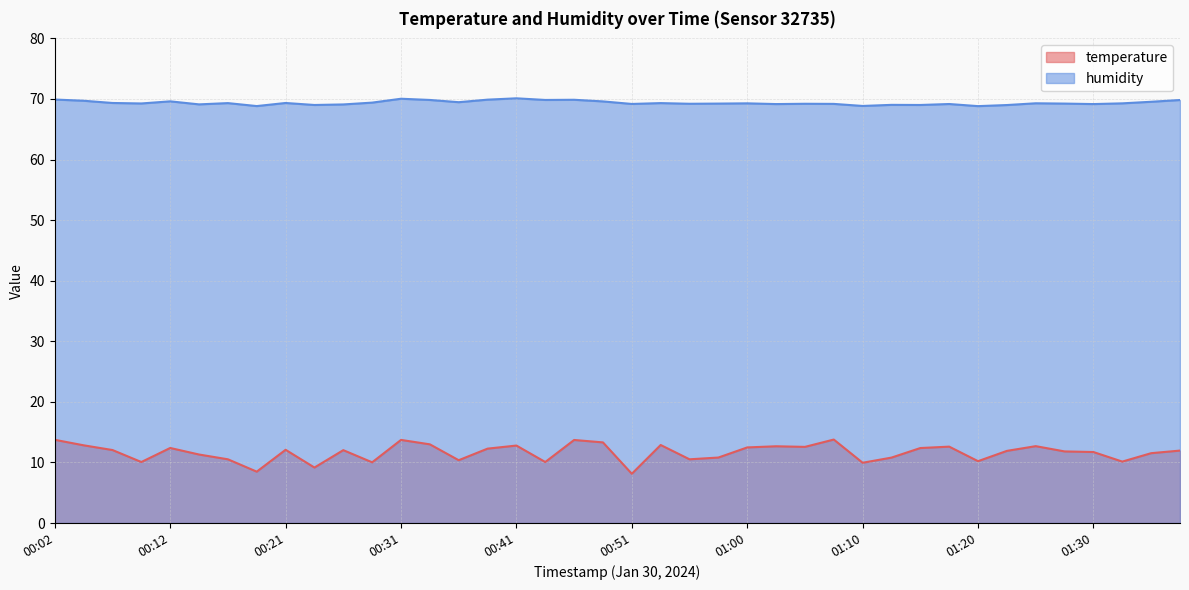

Reading left to right, transcribe all the data shown in this chart.

temperature: 00:02=13.7	00:04=12.8	00:07=12.1	00:09=10.1	00:12=12.4	00:14=11.3	00:16=10.5	00:19=8.5	00:21=12.1	00:24=9.2	00:26=12.0	00:29=10.0	00:31=13.7	00:34=13.0	00:36=10.4	00:38=12.3	00:41=12.8	00:43=10.1	00:46=13.7	00:48=13.3	00:51=8.1	00:53=12.9	00:56=10.5	00:58=10.8	01:00=12.5	01:03=12.7	01:05=12.6	01:08=13.8	01:10=9.9	01:13=10.8	01:15=12.4	01:17=12.6	01:20=10.2	01:22=11.9	01:25=12.7	01:27=11.8	01:30=11.7	01:32=10.1	01:35=11.5	01:37=12.0
humidity: 00:02=69.9	00:04=69.7	00:07=69.3	00:09=69.3	00:12=69.6	00:14=69.1	00:16=69.3	00:19=68.8	00:21=69.3	00:24=69.0	00:26=69.1	00:29=69.4	00:31=70.0	00:34=69.8	00:36=69.5	00:38=69.9	00:41=70.1	00:43=69.8	00:46=69.9	00:48=69.6	00:51=69.2	00:53=69.3	00:56=69.2	00:58=69.2	01:00=69.3	01:03=69.2	01:05=69.2	01:08=69.2	01:10=68.8	01:13=69.0	01:15=69.0	01:17=69.2	01:20=68.8	01:22=69.0	01:25=69.3	01:27=69.2	01:30=69.2	01:32=69.3	01:35=69.5	01:37=69.8